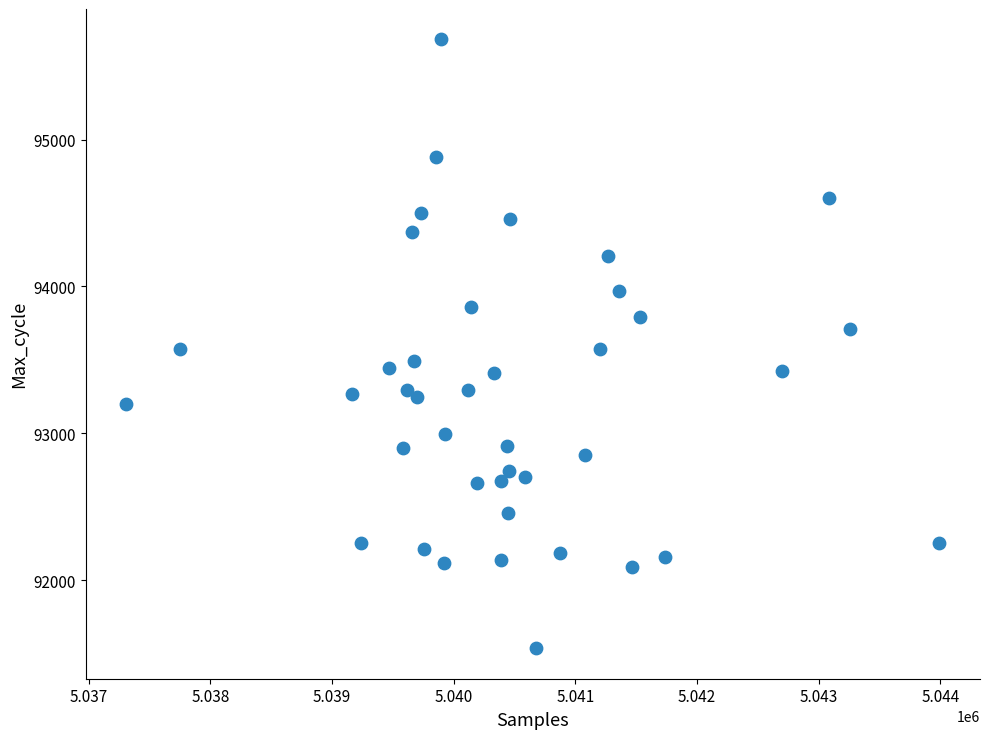

What is the range of Y values (max minus min)?

4143